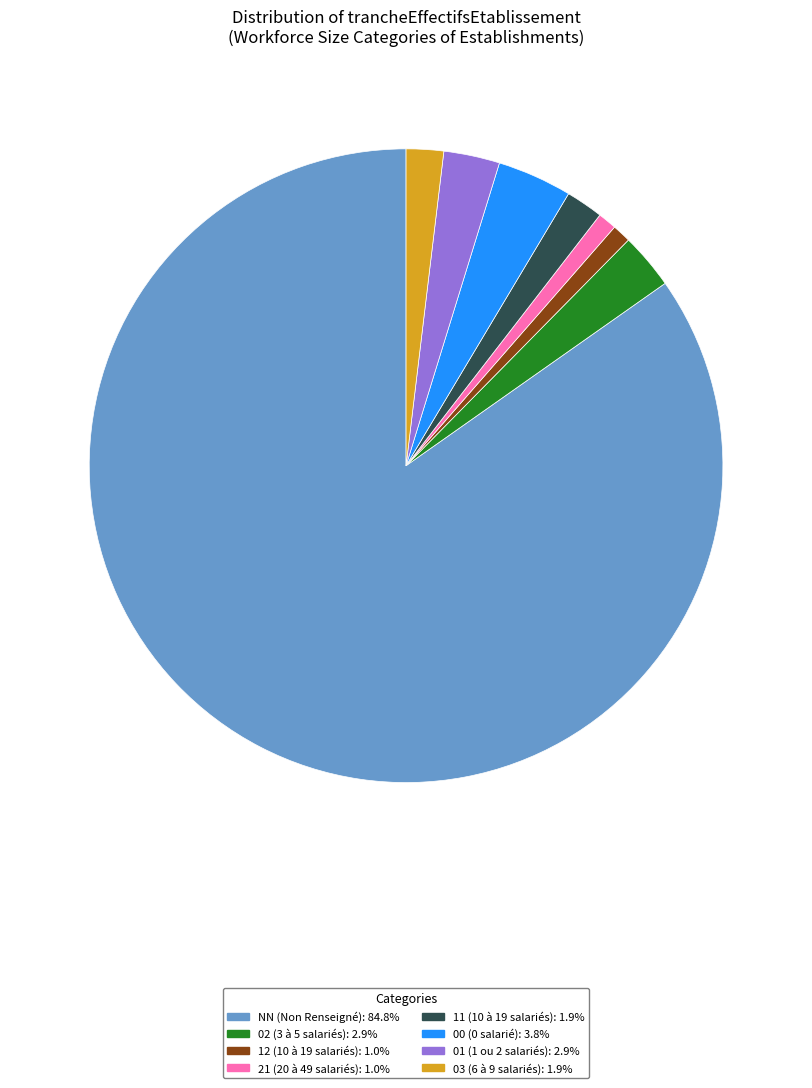

What is the largest slice in the pie chart?

NN